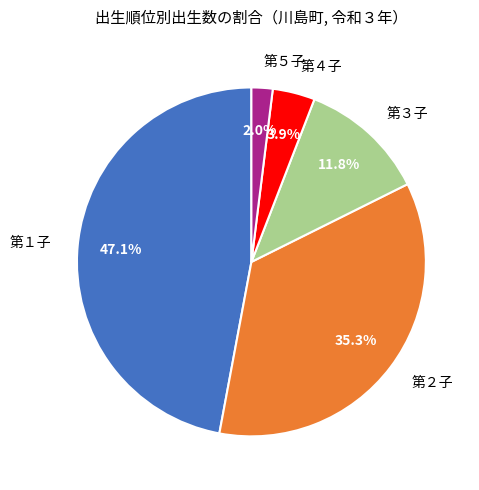

Which has a higher value, 第３子 or 第５子?

第３子